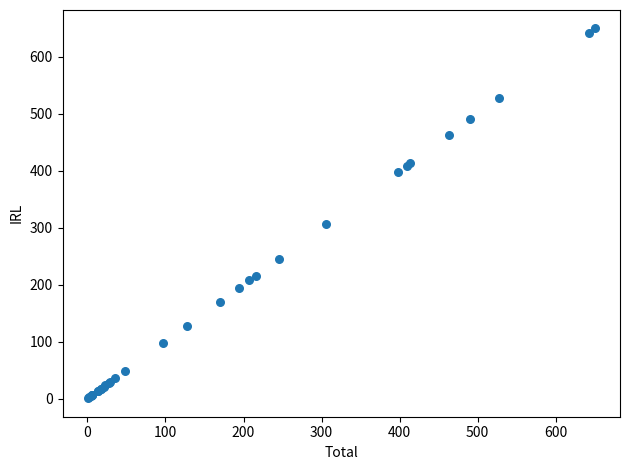

What Y value in the scatter plot is closest to 325?

305.8